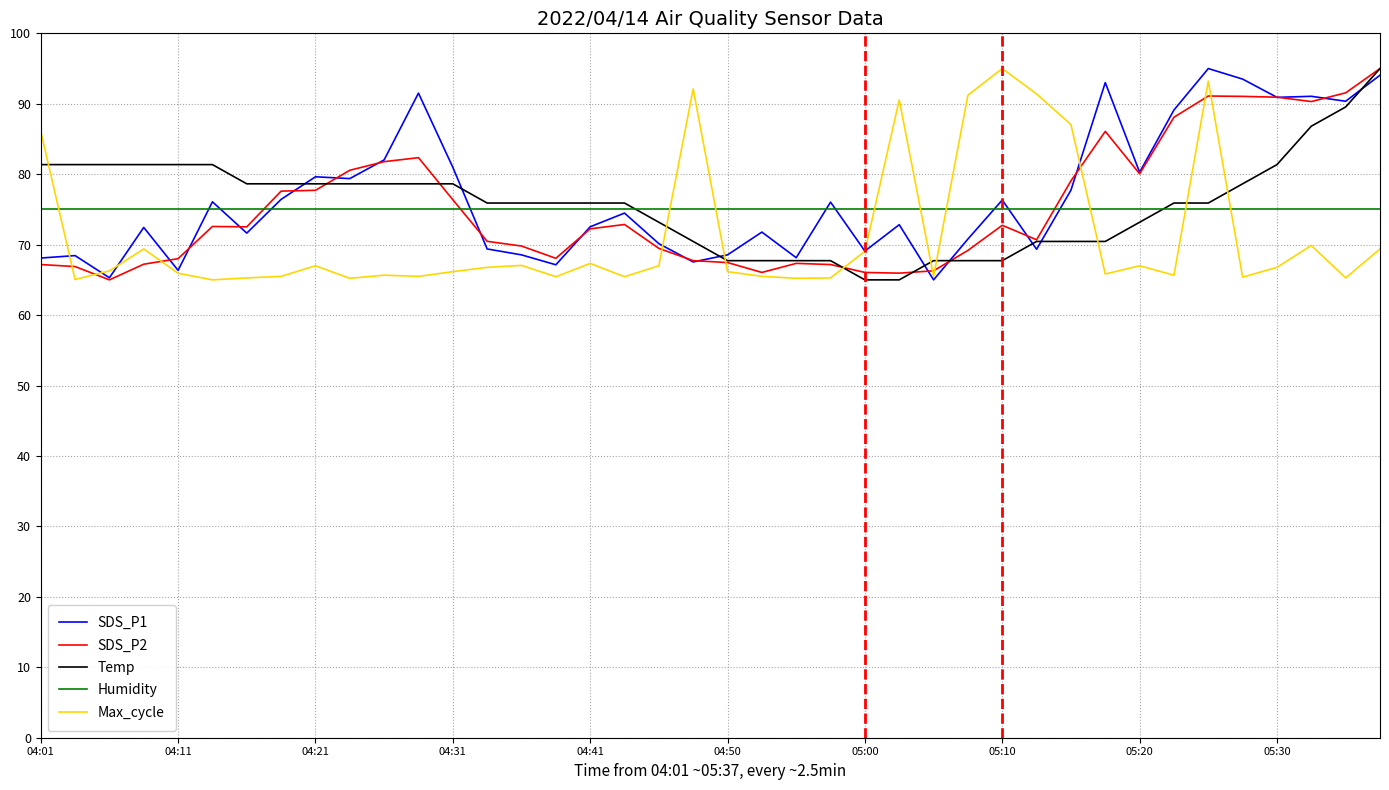

After their last crossing, which series has the higher values: Max_cycle or Temp?

Temp